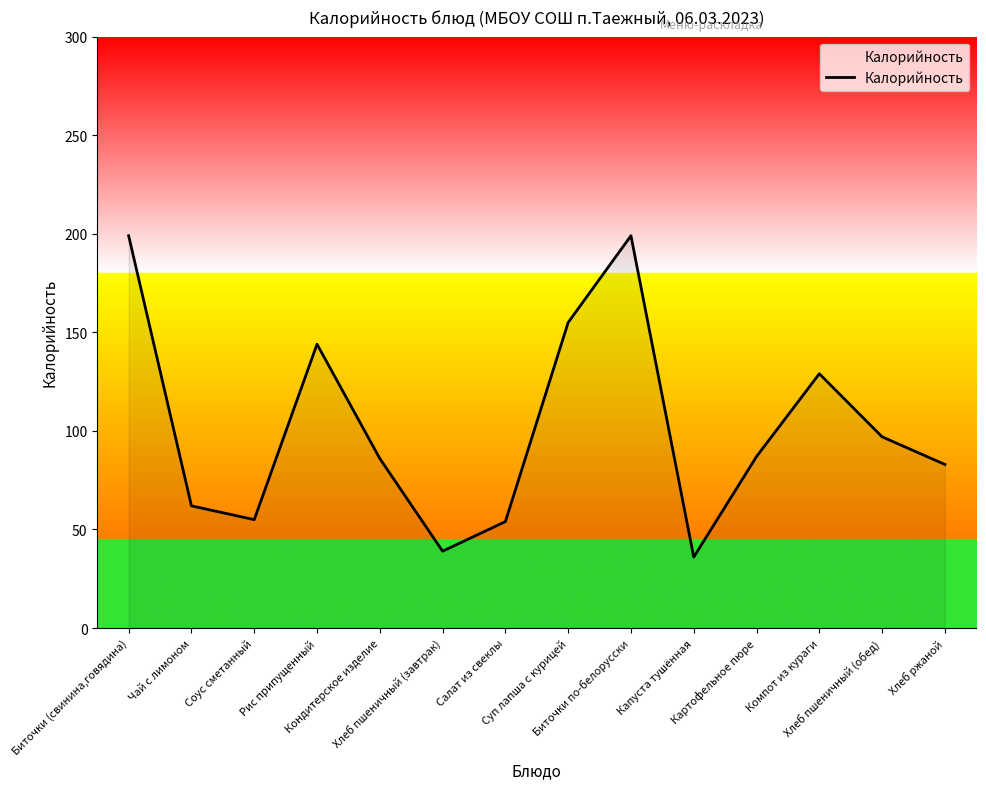

The value at Рис припущенный is 144. True or false?

True